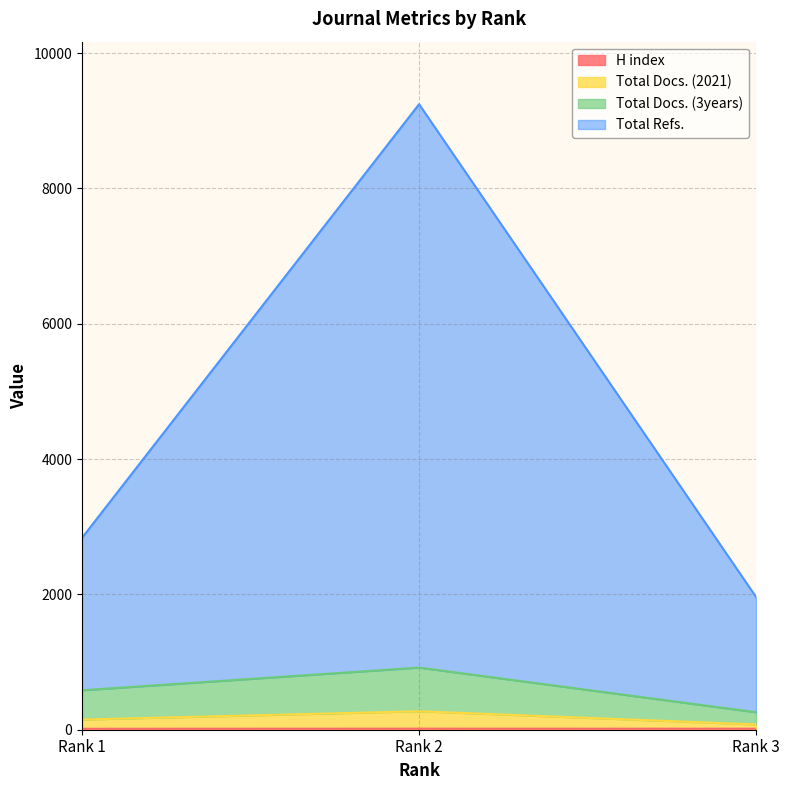

Is the value of Total Docs. (3years) at Rank 2 greater than the value of H index at Rank 3?

Yes